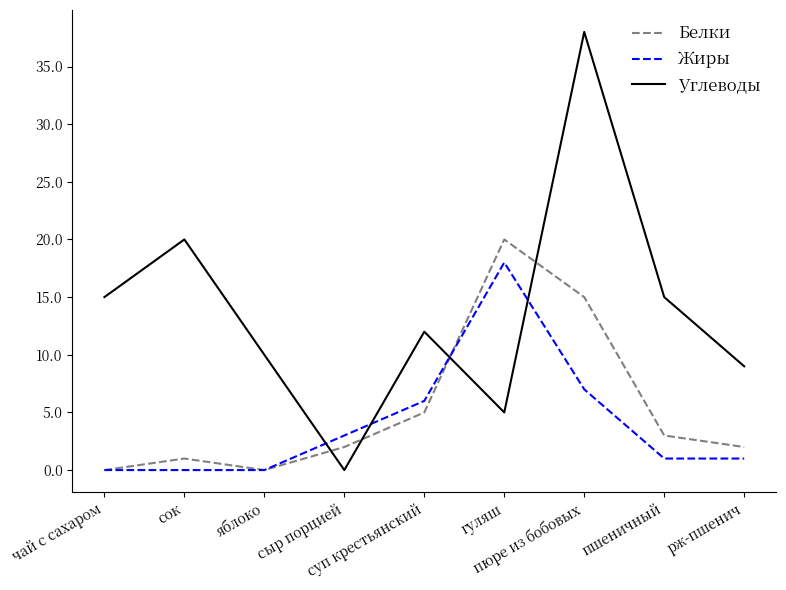

Rank the series by their maximum value, from lowest to highest.

Жиры, Белки, Углеводы